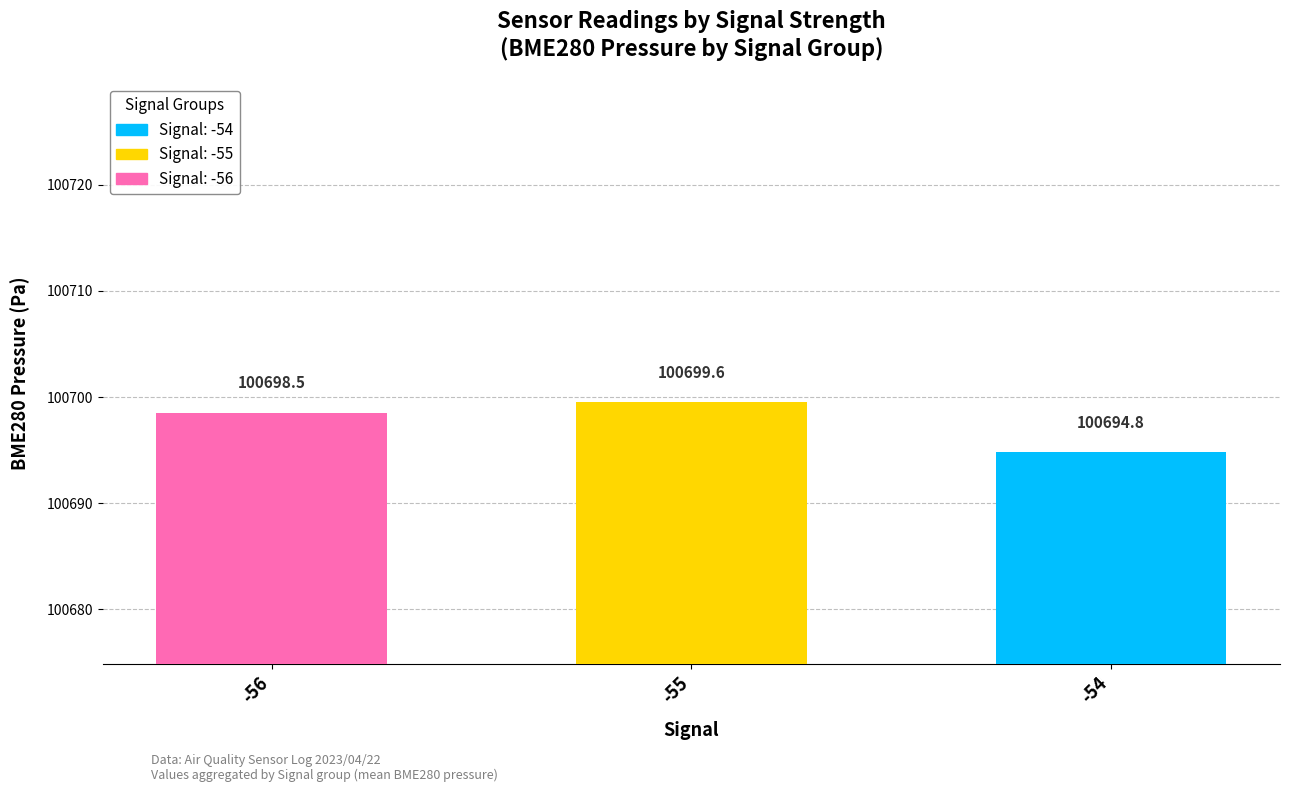

The value at -54 is 51181.9. True or false?

False